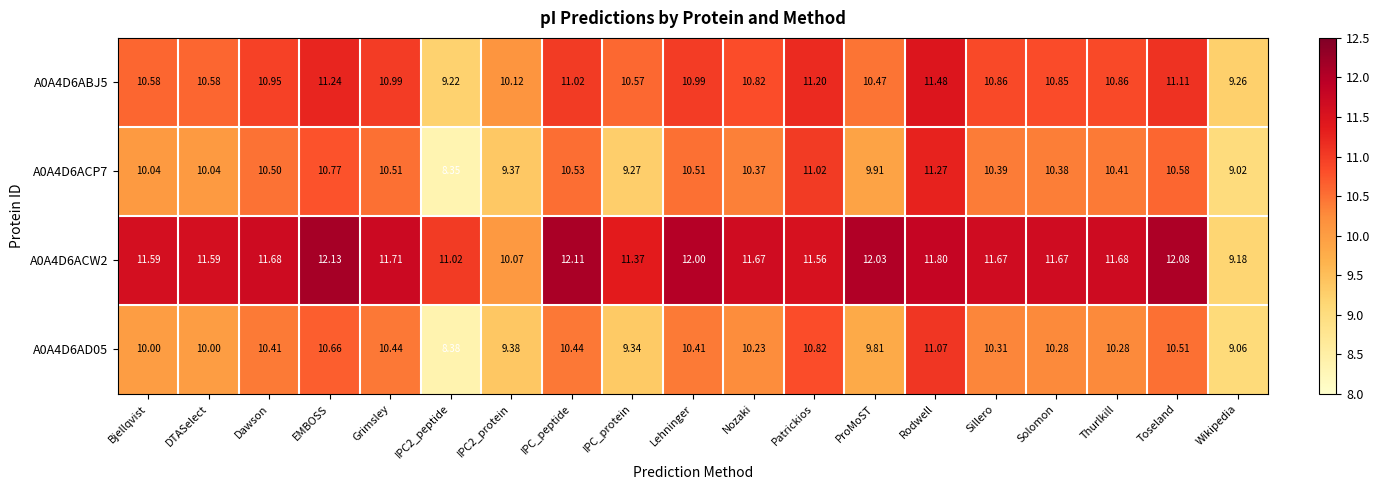

Where is A0A4D6AD05 nearest to the value 9?

Wikipedia